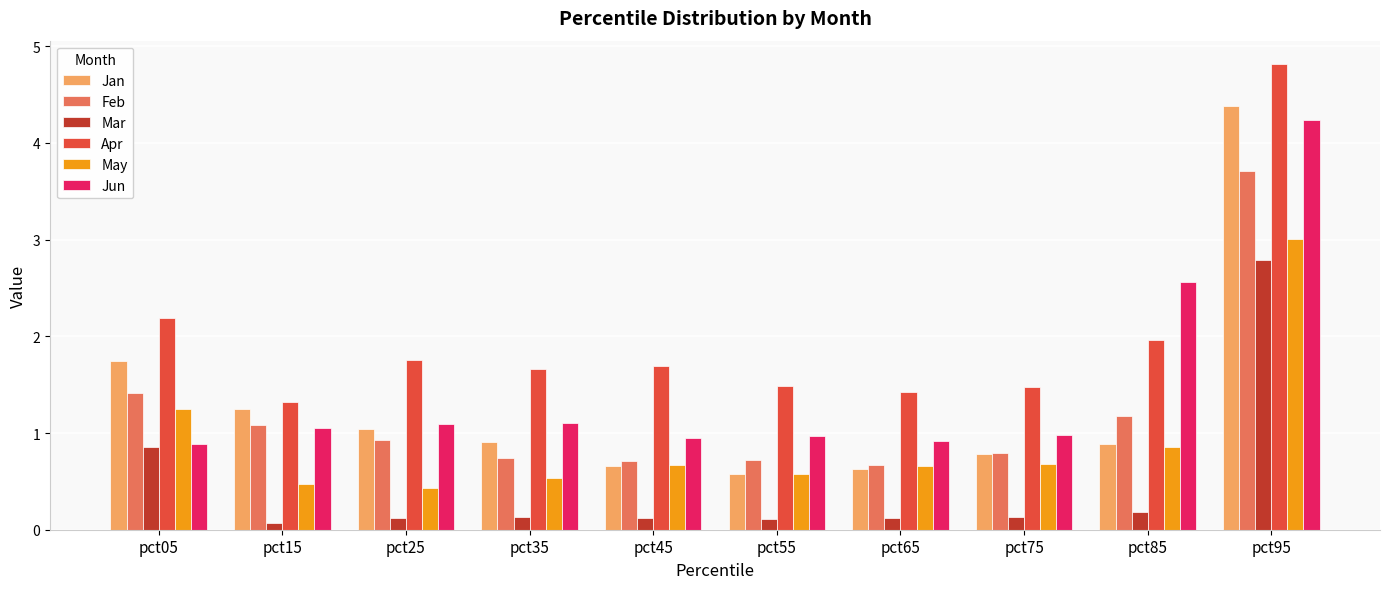

What is the value of the May bar at the 7th from the left?

0.7